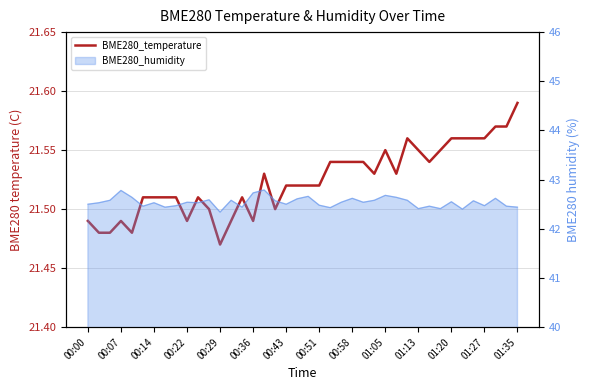

True or false: there are more than 1 points higher than both neighbors.

True